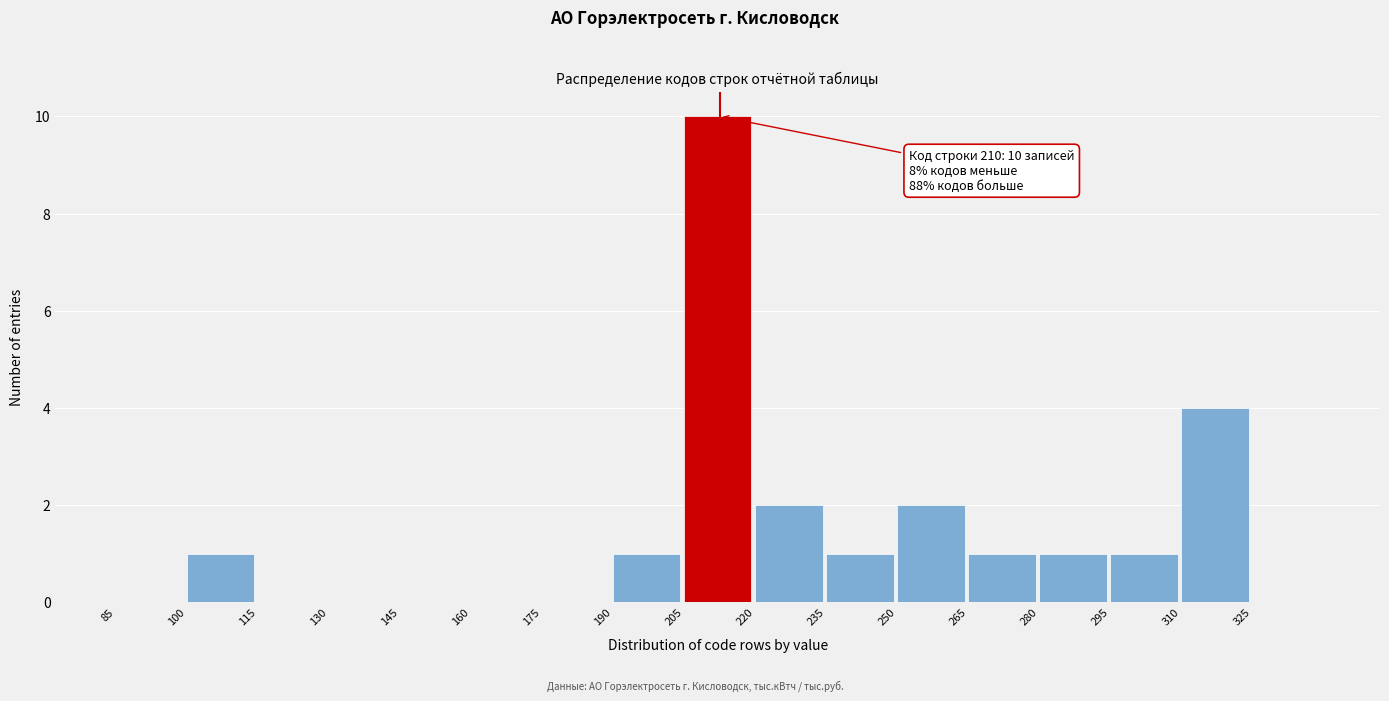

Over which range of the x-axis is the bar tallest?

205 to 220